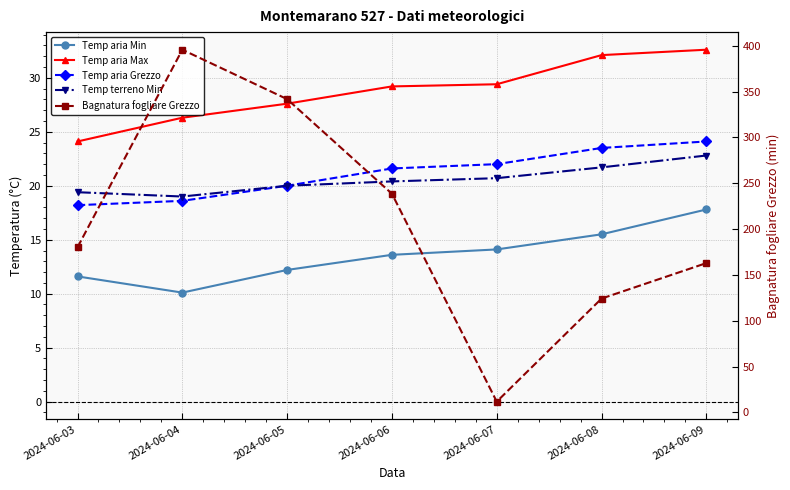

At which category is the sum across all series the highest?

2024-06-04